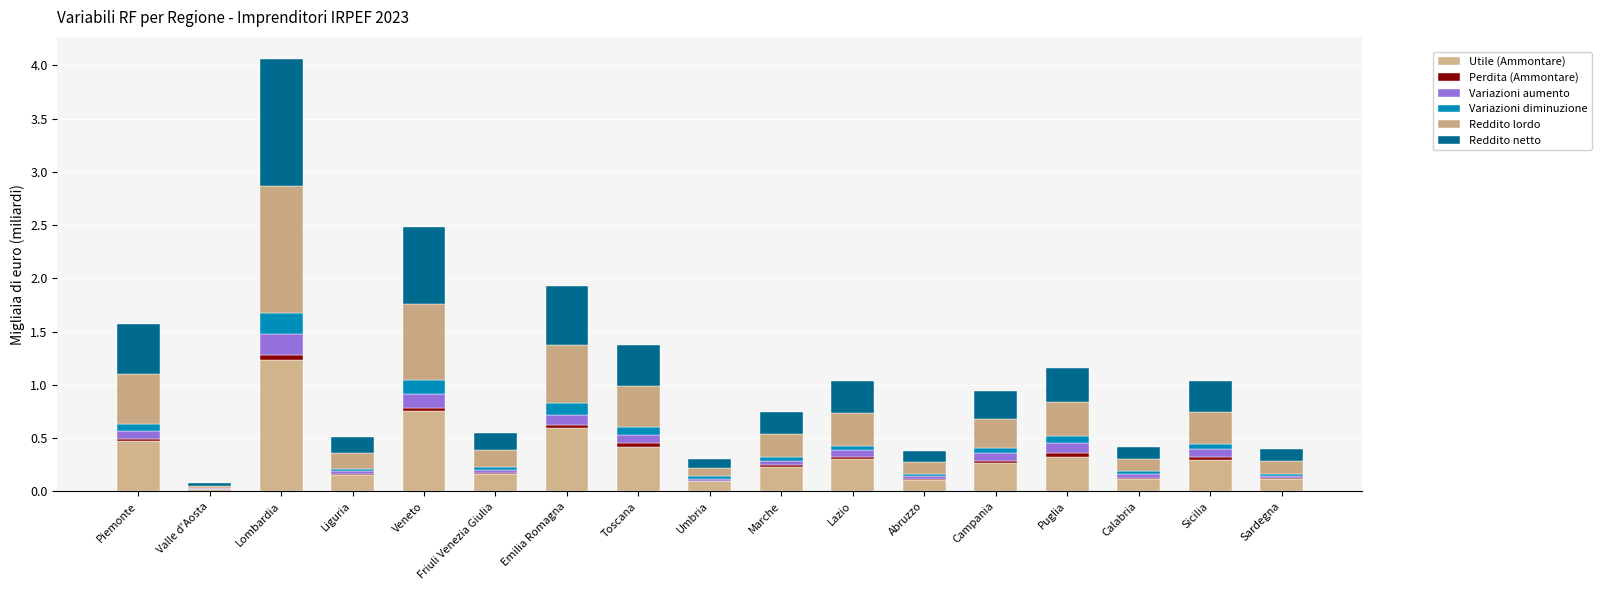

What are all the series names shown in the legend?

Utile (Ammontare), Perdita (Ammontare), Variazioni aumento, Variazioni diminuzione, Reddito lordo, Reddito netto